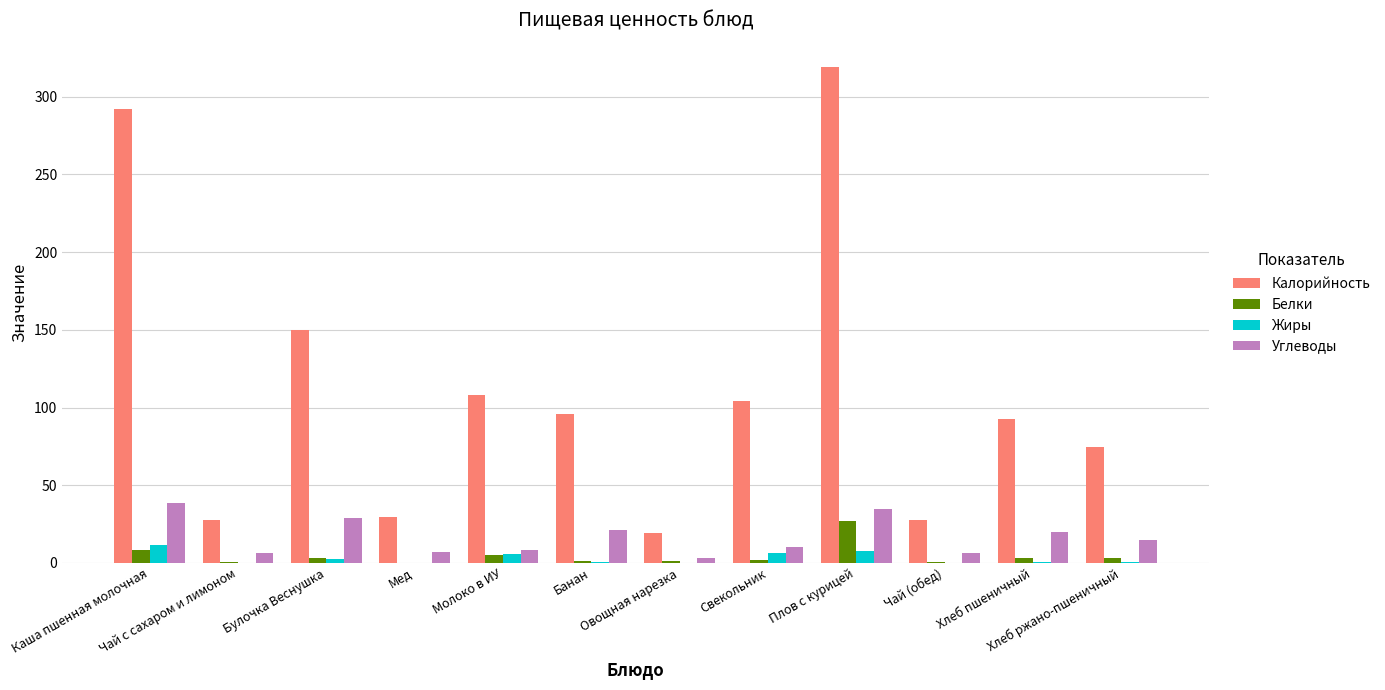

Which series has the largest total across all categories?

Калорийность